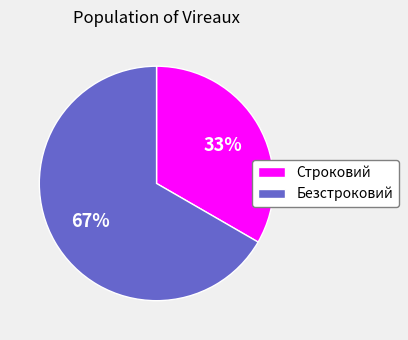

What percentage is the Безстроковий slice, to the nearest percent?

67%